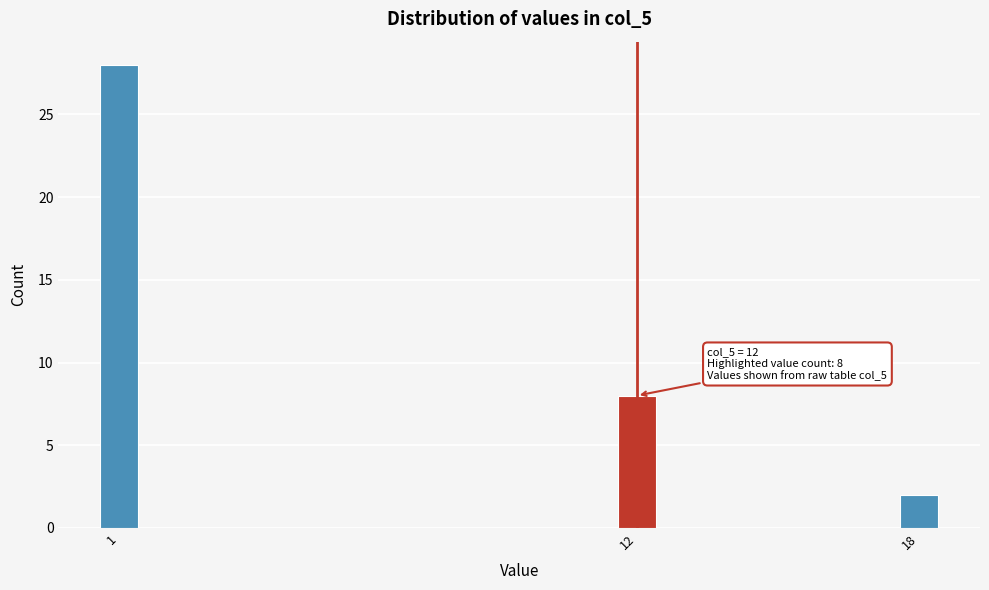

Reading left to right, extract all data points from this chart.

28	8	2